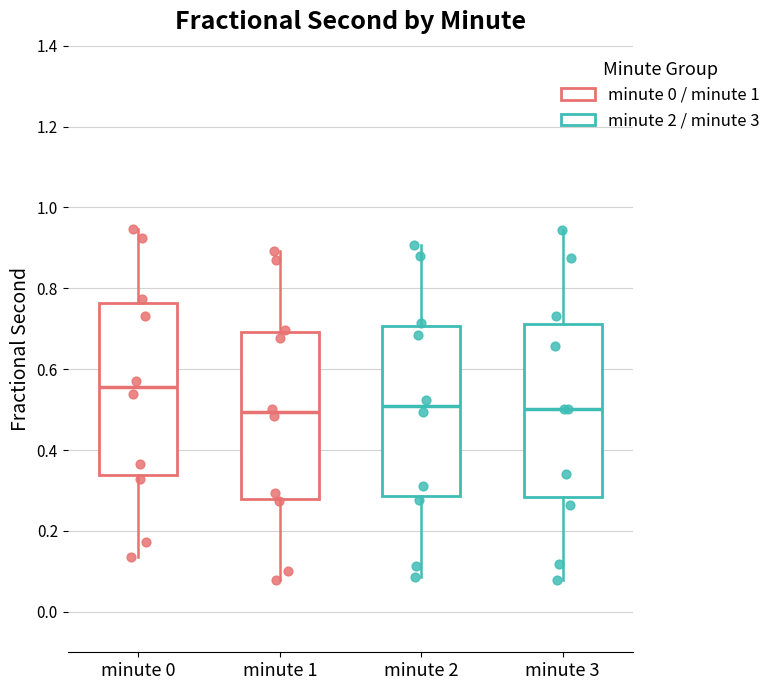

Reading left to right, read every box against the y-axis: the position of its median line, the range the box covers, and the ends of its whiskers. The values are not printed on the chart, so give them approximately, as read against the axis.

minute 0: median 0.56, box 0.34 to 0.76, whiskers 0.14 to 0.94
minute 1: median 0.50, box 0.28 to 0.70, whiskers 0.08 to 0.90
minute 2: median 0.50, box 0.28 to 0.70, whiskers 0.08 to 0.90
minute 3: median 0.50, box 0.28 to 0.72, whiskers 0.08 to 0.94